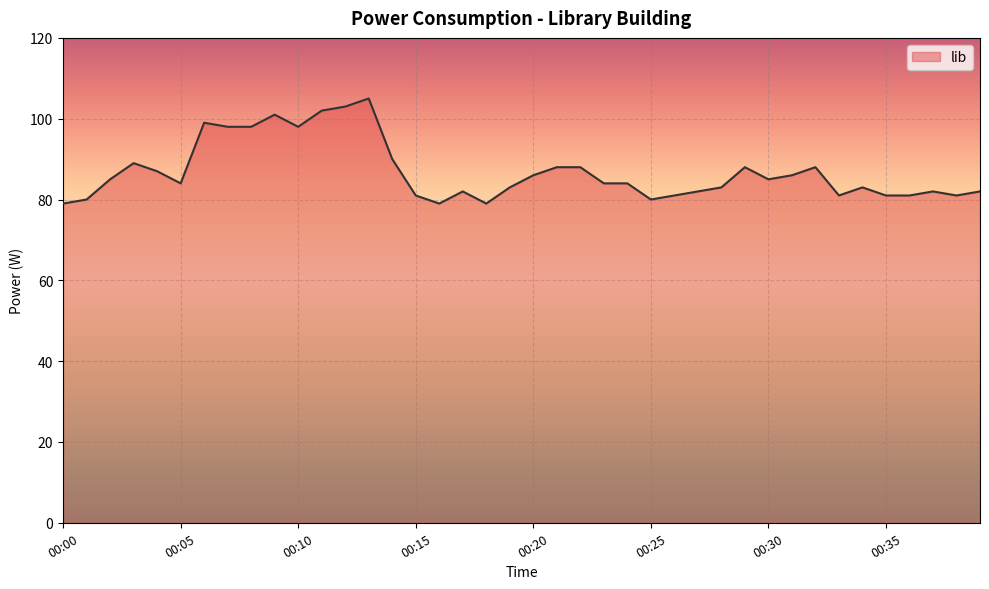

What is the maximum value shown in the chart?

105